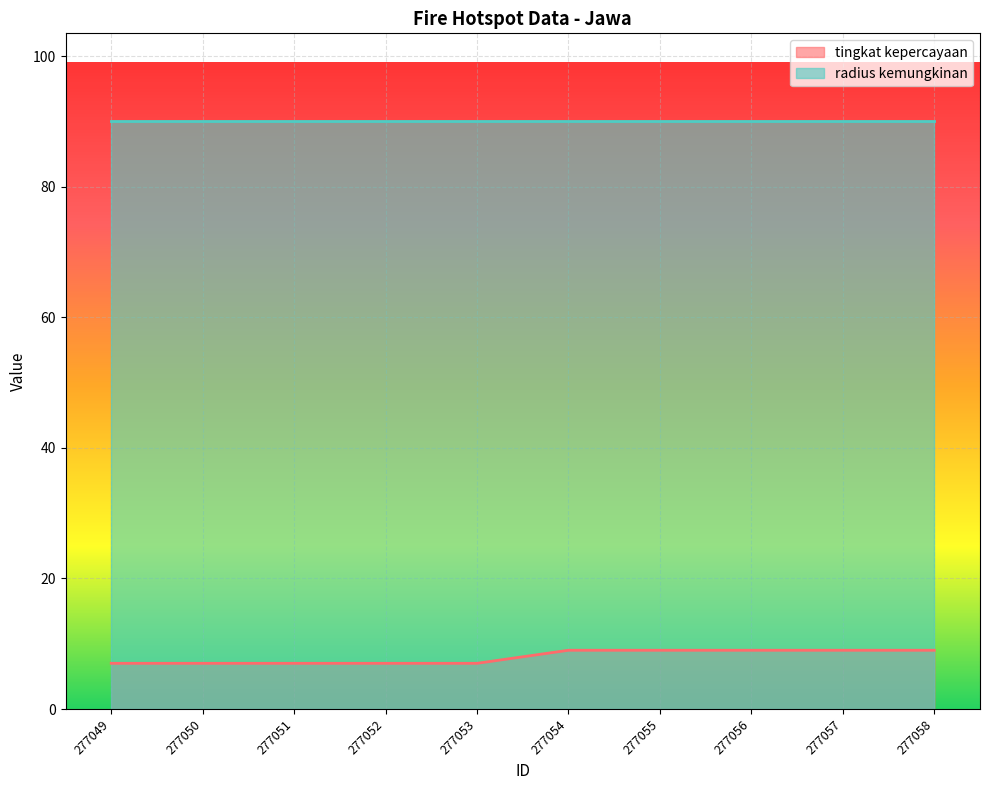

What is the greatest value displayed?

90